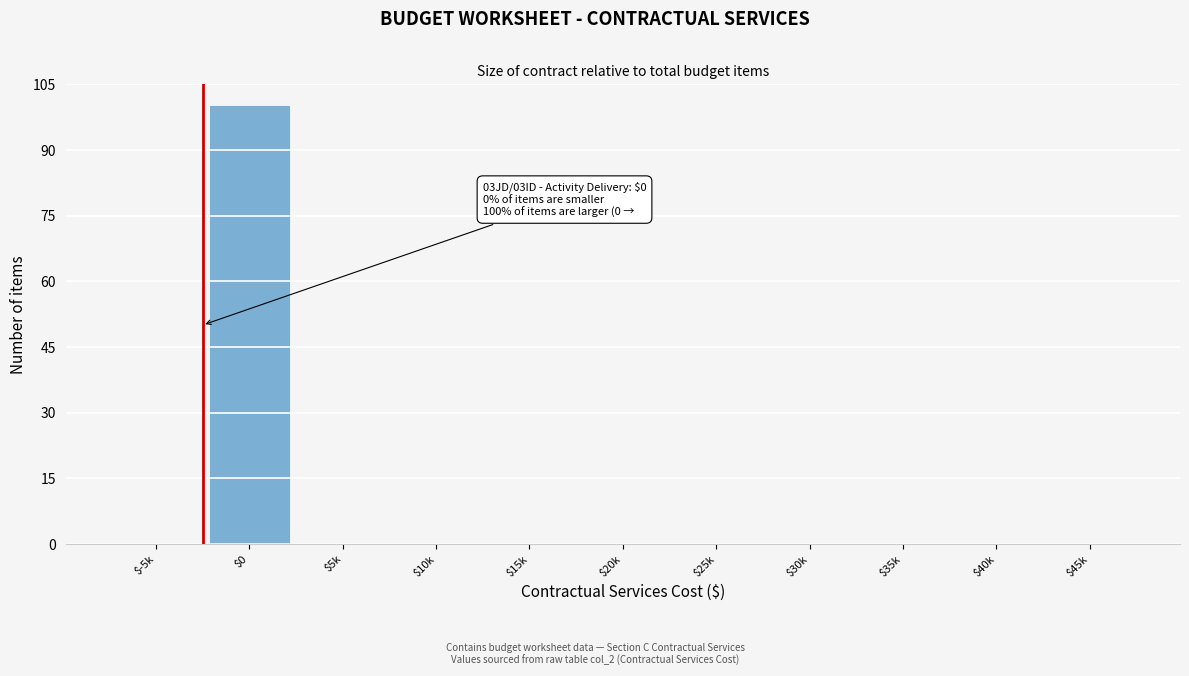

What is the greatest value displayed?

100